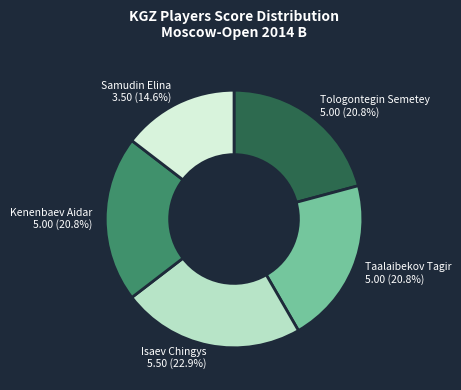

Is it true that Samudin Elina is 15% of the pie?

True